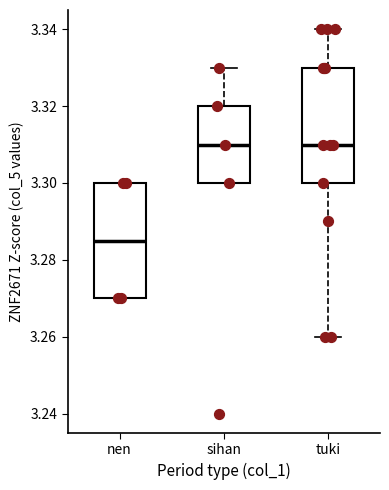

Which box's median line is the lowest?

nen